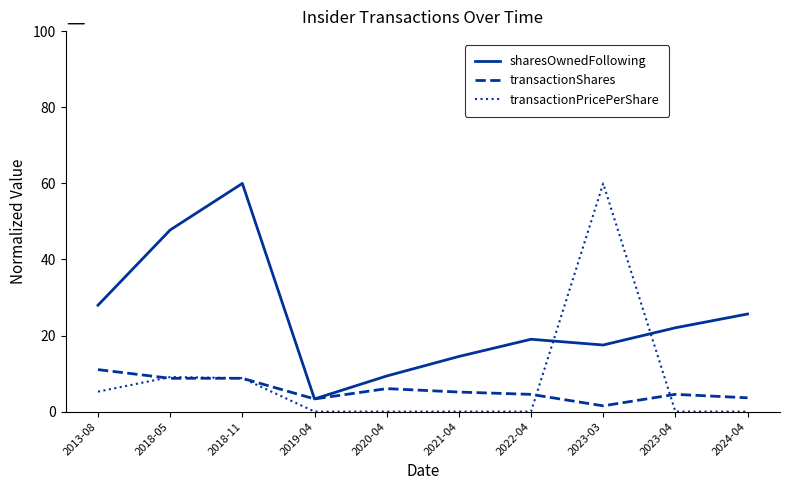

True or false: transactionPricePerShare and transactionShares cross at least once.

True